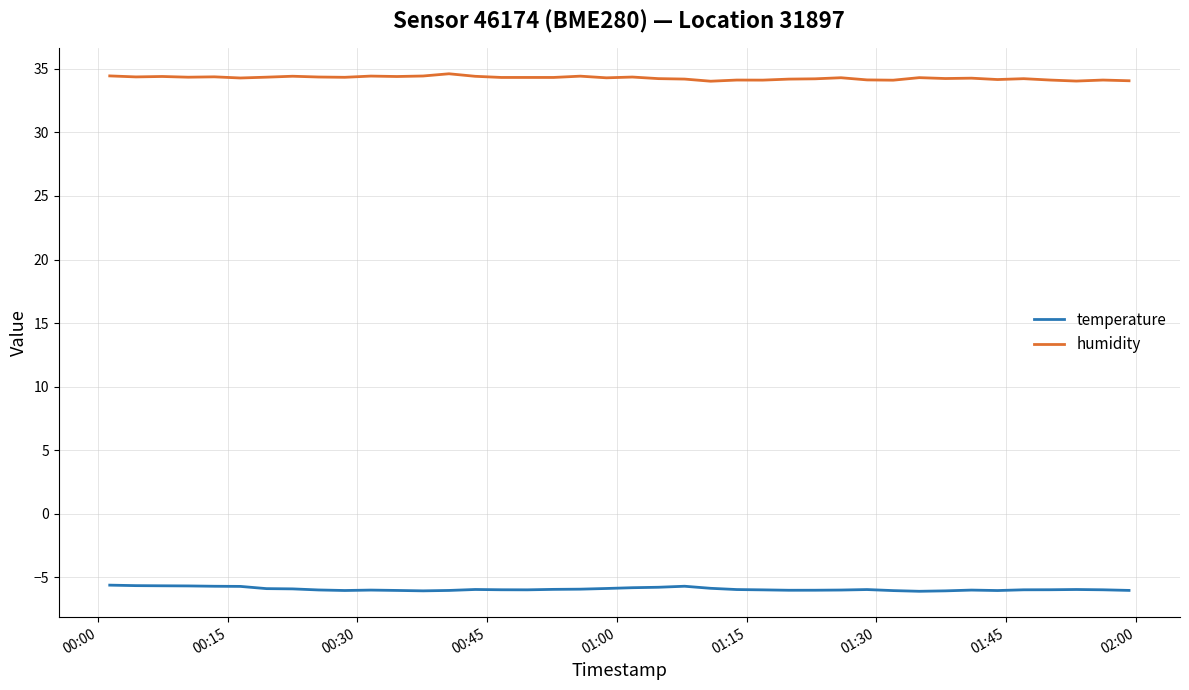

What is the greatest value displayed?

34.6